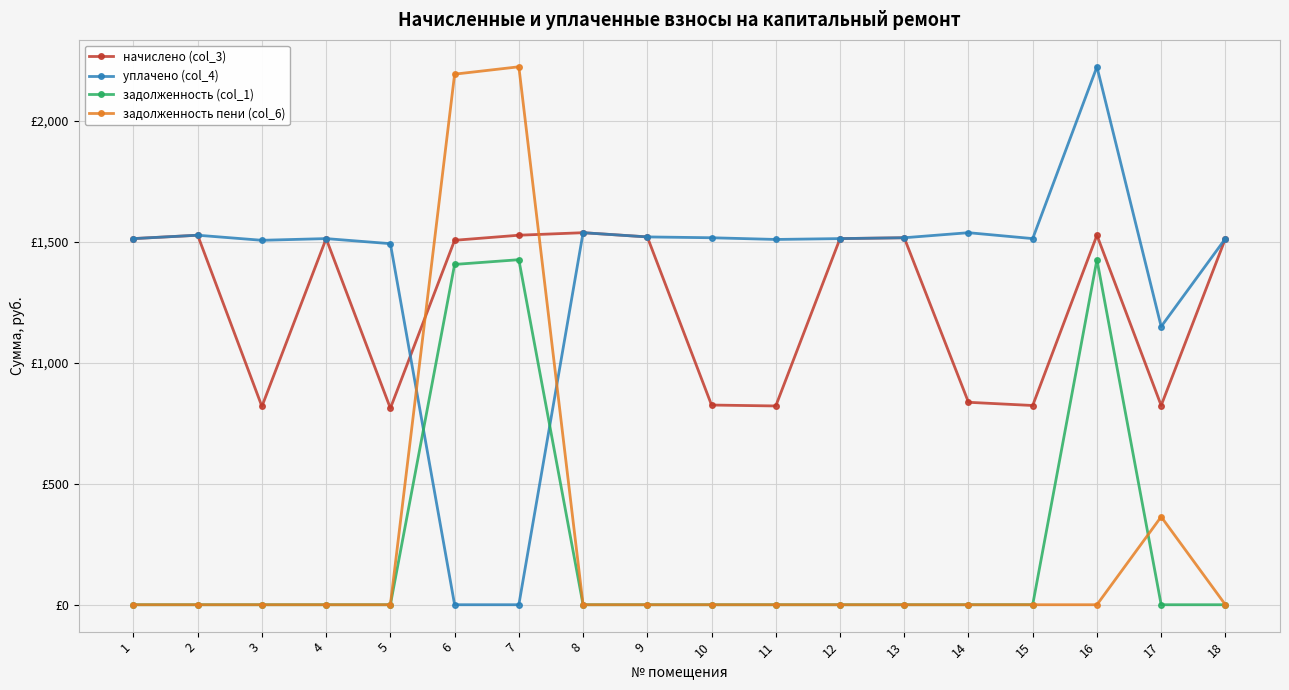

At which category does уплачено (col_4) reach its first local valley?

3